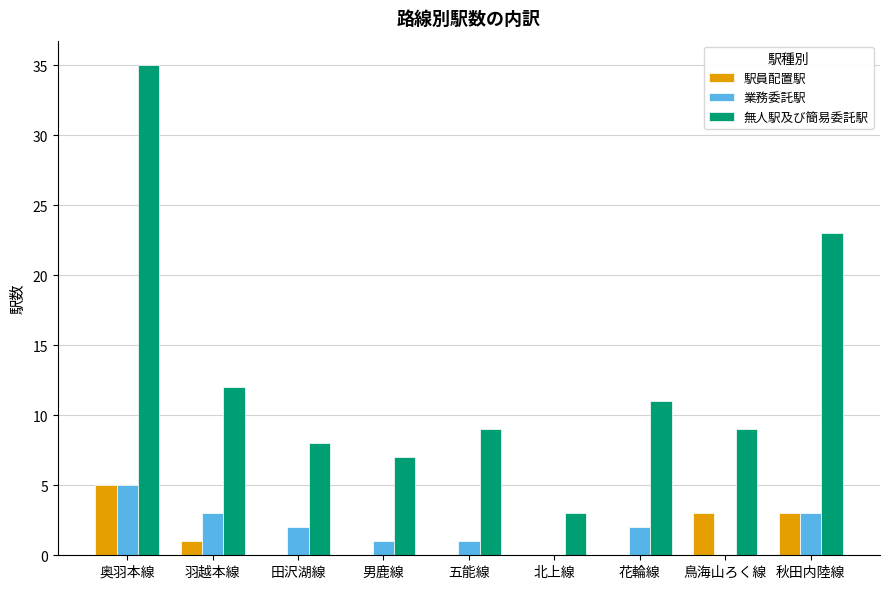

What is the sum of the 業務委託駅 values at 羽越本線 and 男鹿線?

4